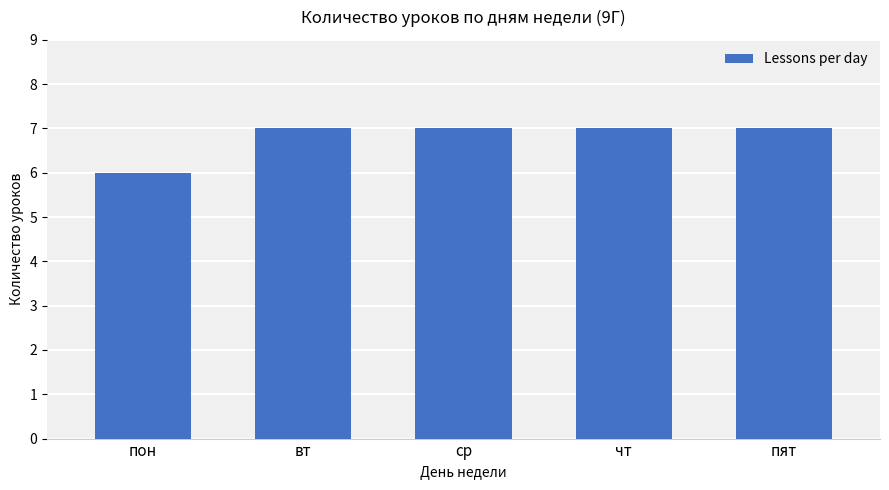

At which label is the value closest to 6?

пон